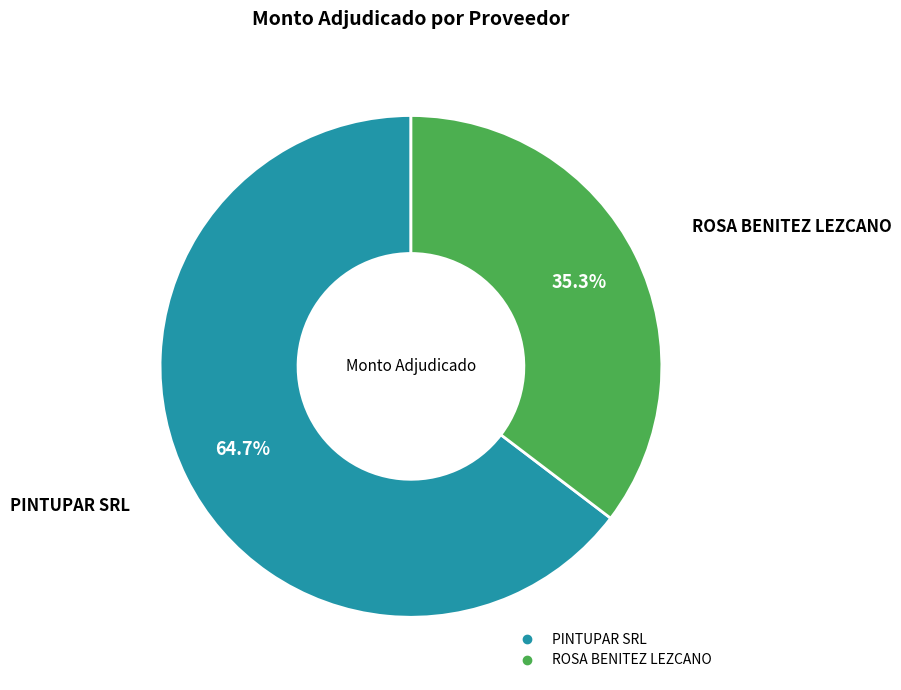

To the nearest percent, what is the average slice percentage?

50%